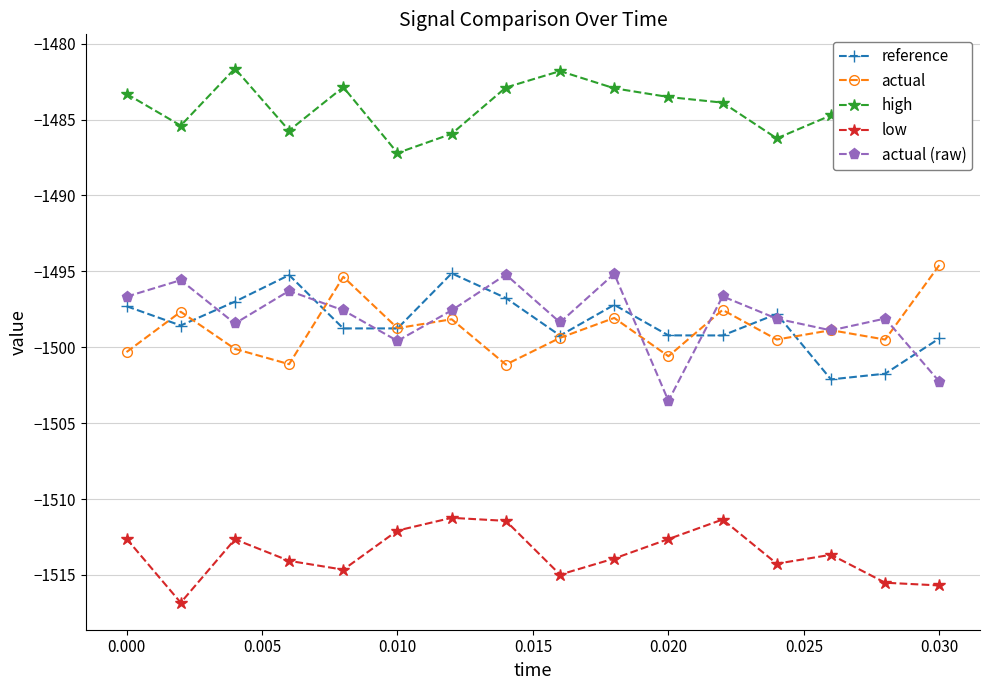

In reference, how many points are lower than both neighbors (excluding endpoints)?

5